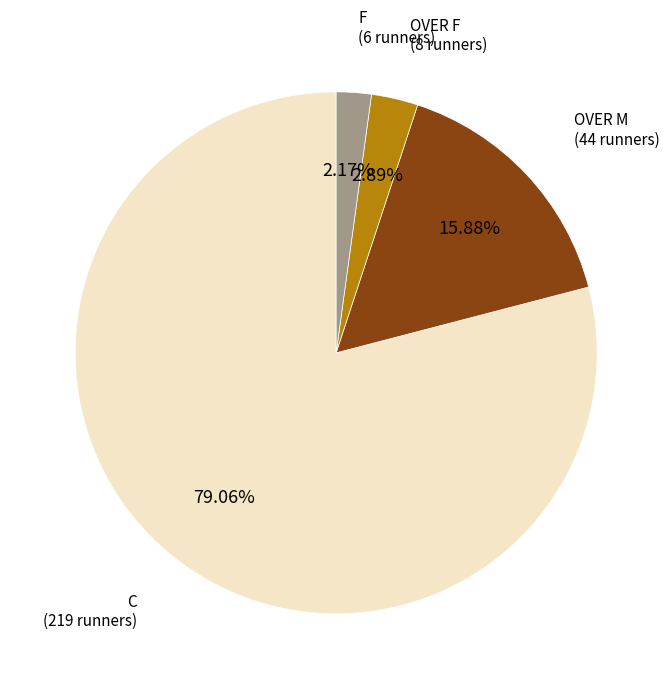

Which has a higher value, OVER F or OVER M?

OVER M